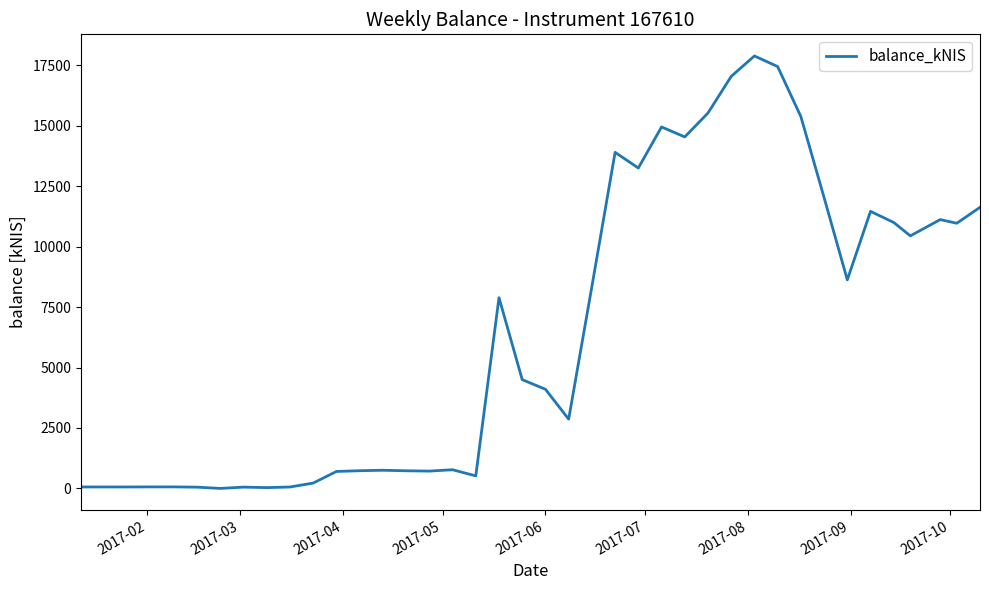

What is the difference between the maximum and minimum values?

17885.6